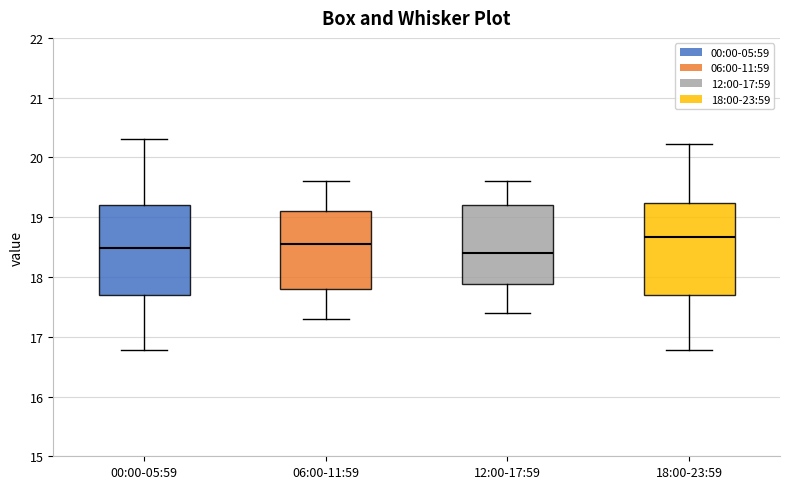

Reading left to right, read every box against the y-axis: the position of its median line, the range the box covers, and the ends of its whiskers. The values are not printed on the chart, so give them approximately, as read against the axis.

00:00-05:59: median 18.5, box 17.7 to 19.2, whiskers 16.8 to 20.3
06:00-11:59: median 18.6, box 17.8 to 19.1, whiskers 17.3 to 19.6
12:00-17:59: median 18.4, box 17.9 to 19.2, whiskers 17.4 to 19.6
18:00-23:59: median 18.7, box 17.7 to 19.2, whiskers 16.8 to 20.2